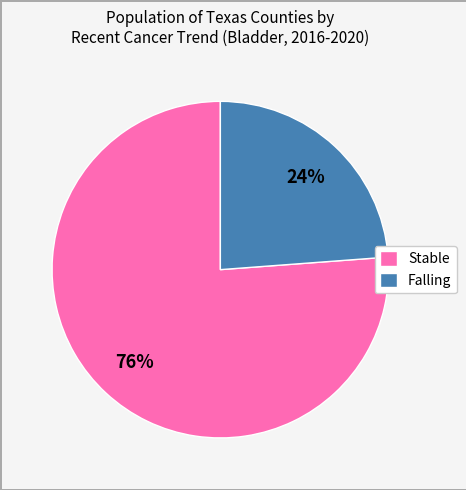

To the nearest percent, what portion does Falling represent?

24%